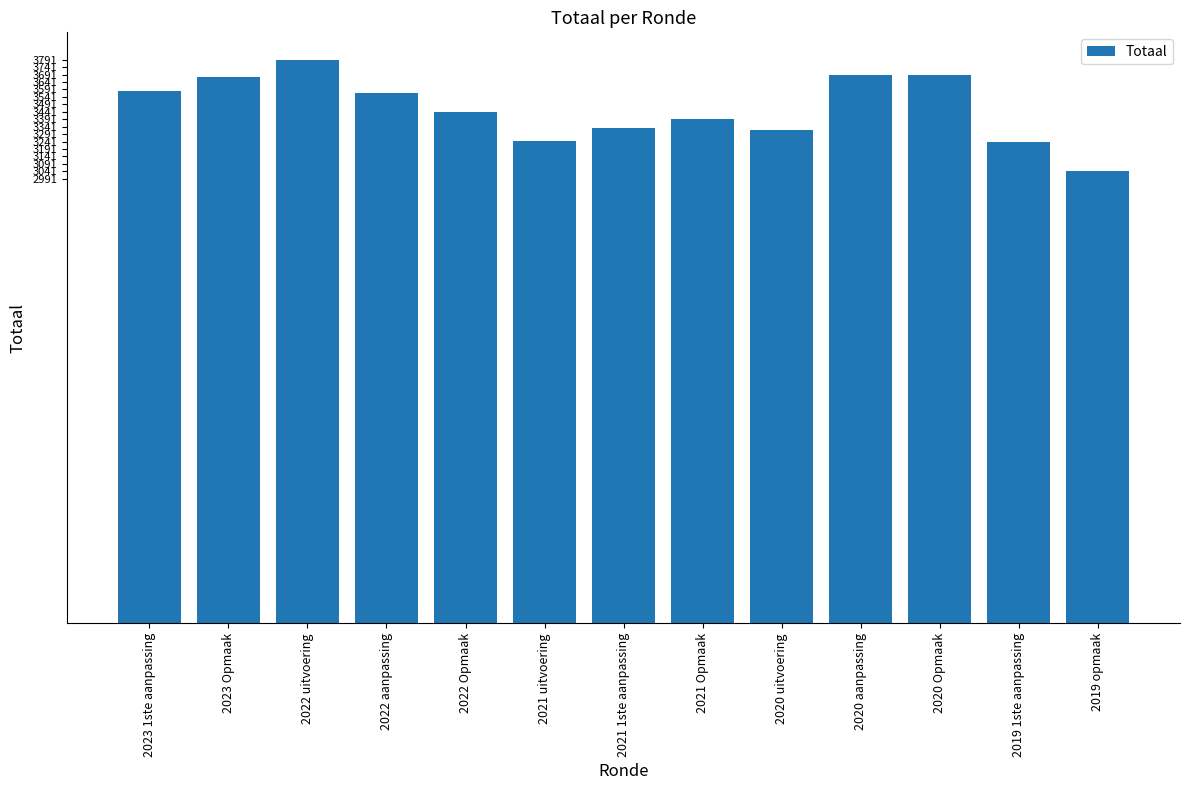

Where does the data first go above 3441?

2023 1ste aanpassing